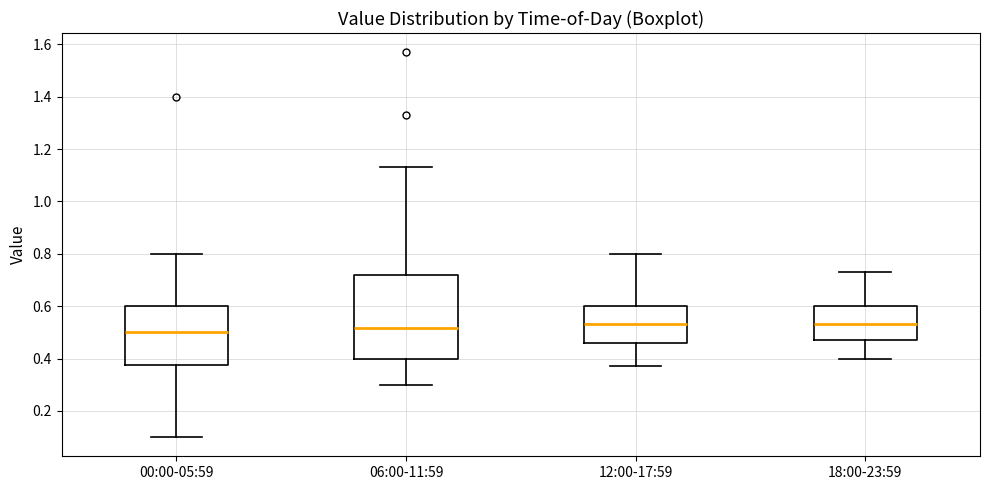

Where does the median line of the box for 12:00-17:59 sit on the y-axis? The values are not printed on the chart, so give them approximately, as read against the axis.

0.54